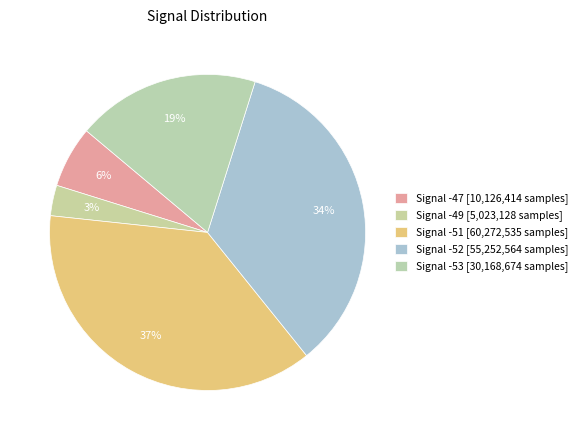

Count the number of slices in the pie.

5